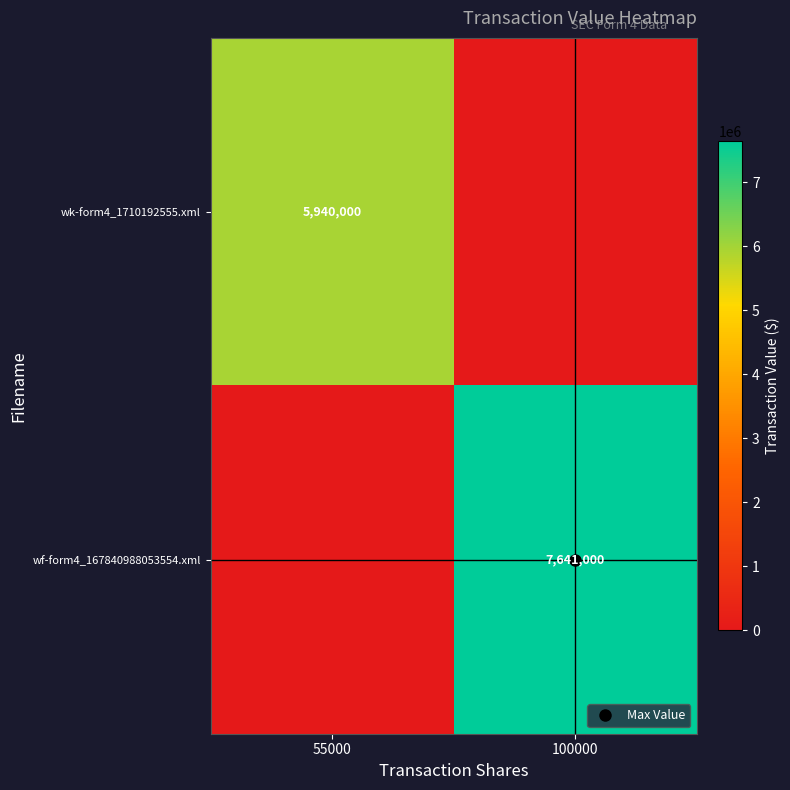

What is the maximum value shown in the chart?

7641000